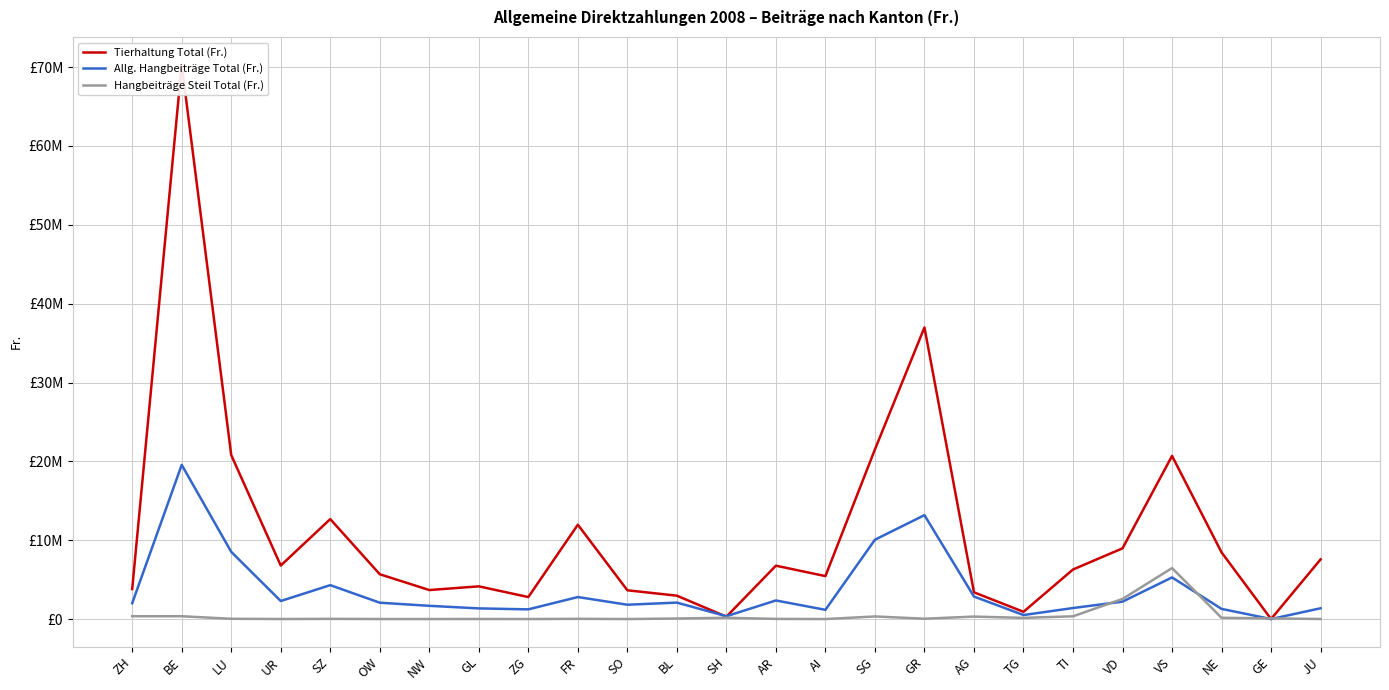

Which series changed the most between LU and NE?

Tierhaltung Total (Fr.)